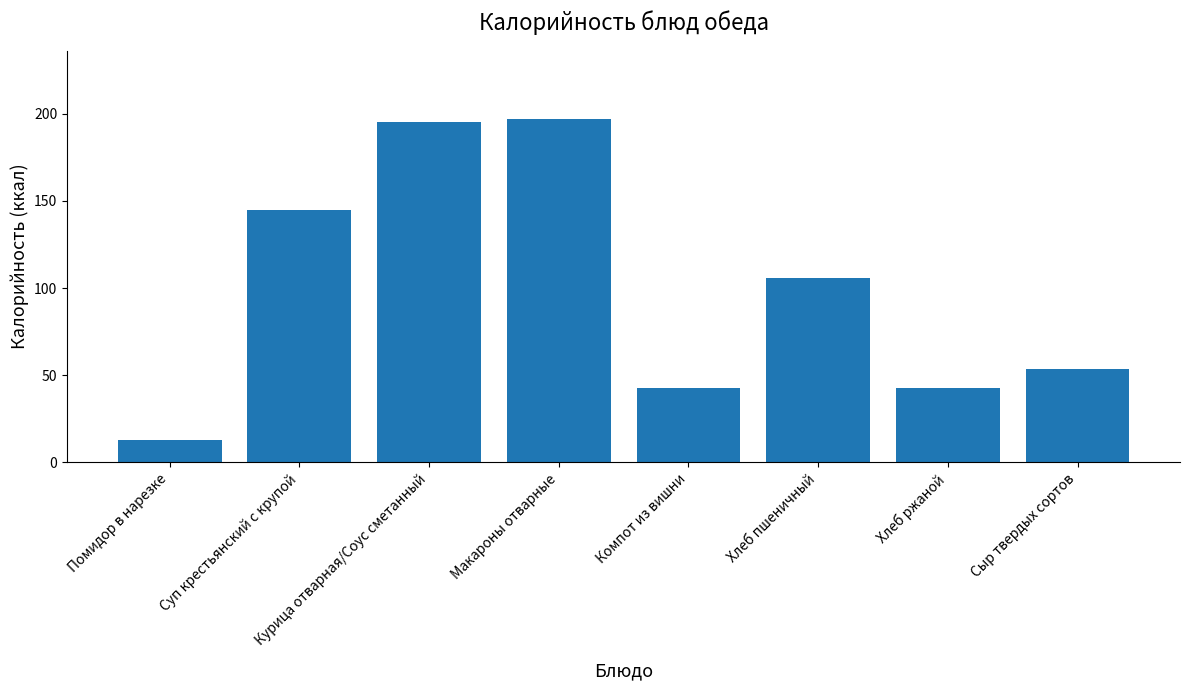

The value at Сыр твердых сортов is 53.8. True or false?

True